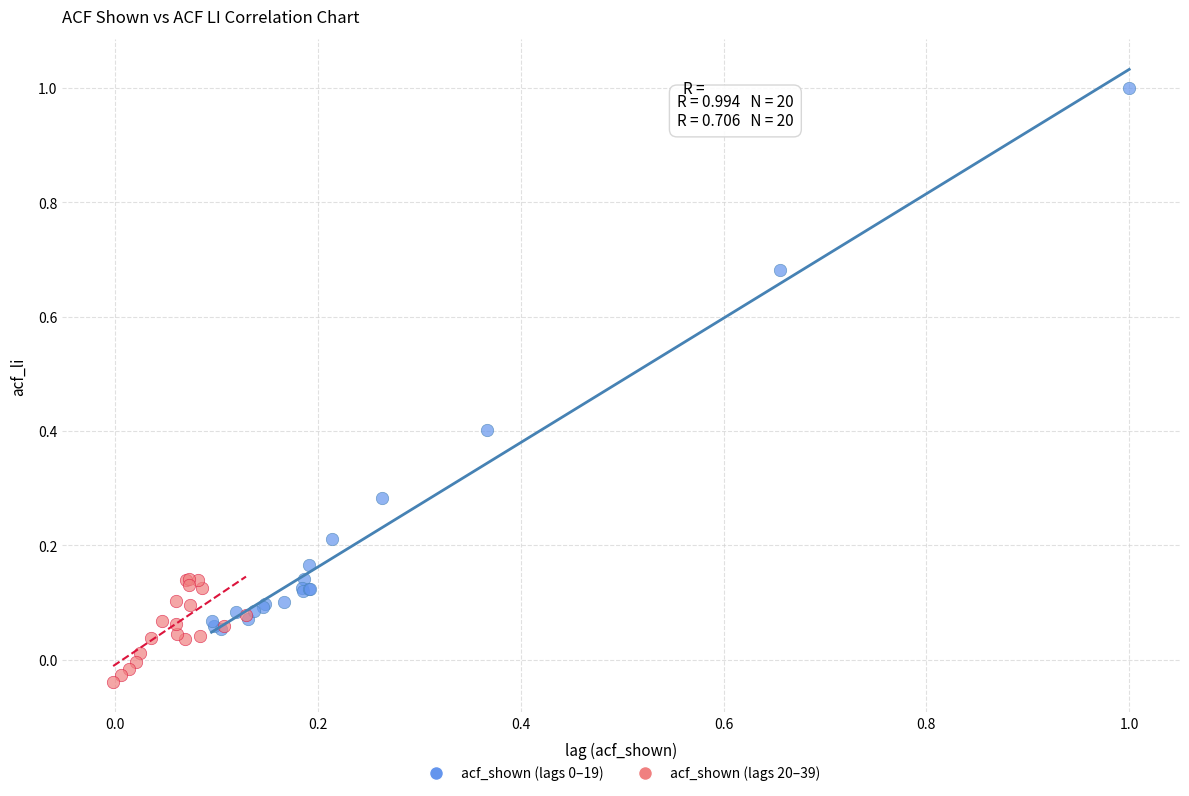

Which series contains the lowest Y value?

acf_shown (lags 20–39)